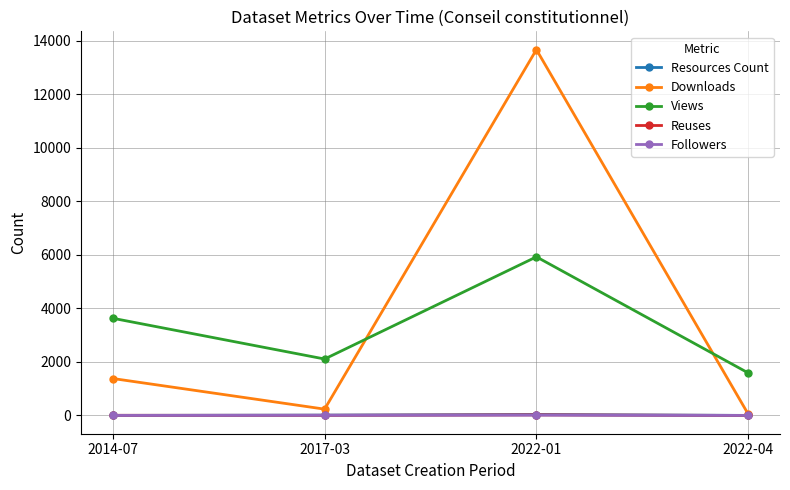

Count the number of categories in the chart.

4